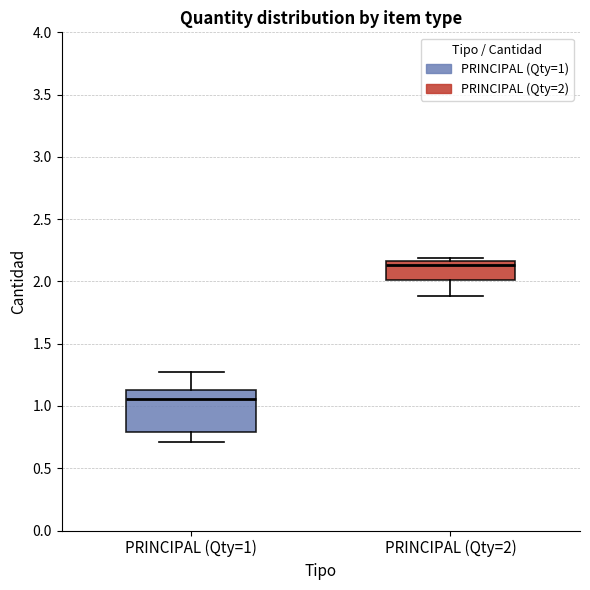

Reading left to right, transcribe this box plot: for each box, give where its median line is, the range the box spans, and where its two whiskers end, as read against the y-axis. The values are not printed on the chart, so give them approximately, as read against the axis.

PRINCIPAL (Qty=1): median 1.05, box 0.80 to 1.15, whiskers 0.70 to 1.25
PRINCIPAL (Qty=2): median 2.15 (just below the box's upper edge), box 2.00 to 2.15, whiskers 1.90 to 2.20